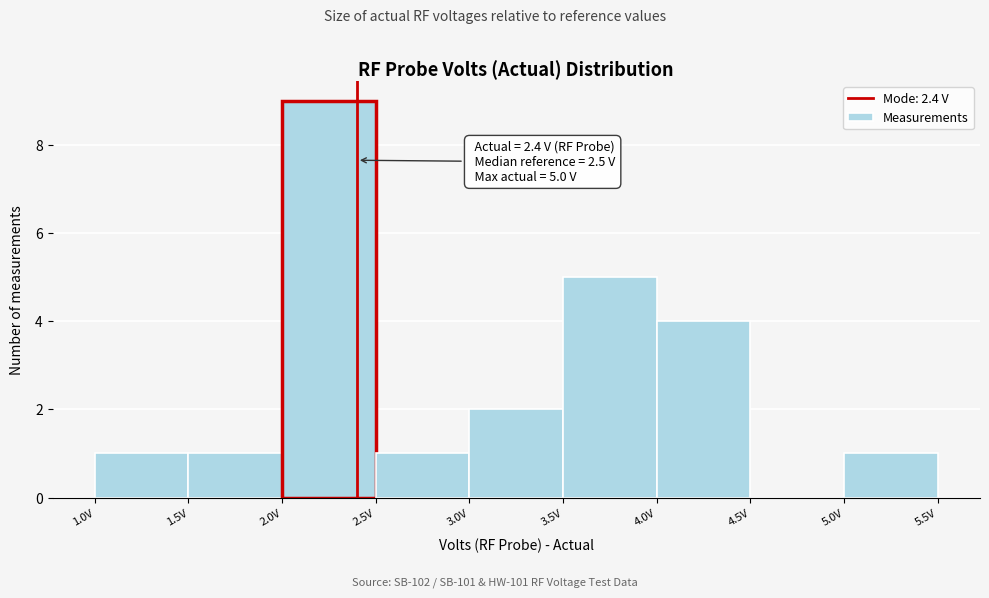

Which range on the x-axis has the tallest bar?

2.0 to 2.5